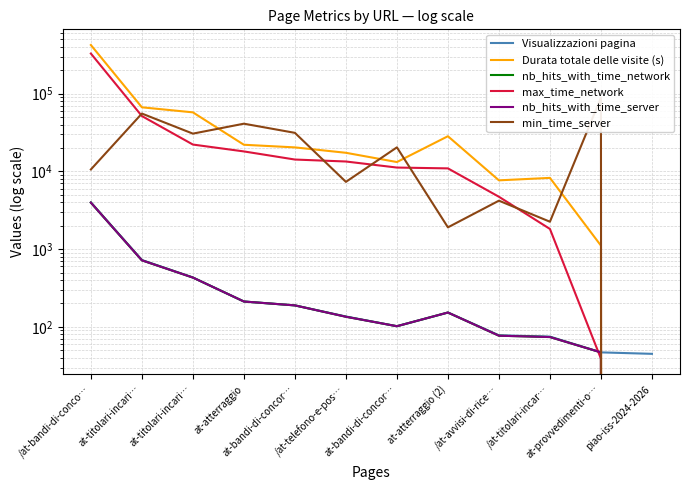

Reading left to right, extract all data points from this chart.

Visualizzazioni pagina: 3995	725	432	212	189	136	102	153	78	75	47	45
Durata totale delle visite (s): 422518	66755	57501	22018	20368	17357	13196	28352	7675	8254	1110	0
nb_hits_with_time_network: 3968	718	431	212	189	135	102	153	77	74	47	0
max_time_network: 328246	51537	22154	18073	14213	13408	11208	10937	4719	1819	39	0
nb_hits_with_time_server: 3968	718	431	212	189	135	102	153	77	74	47	0
min_time_server: 10591	55478	30611	41098	31333	7337	20391	1907	4202	2253	88898	0